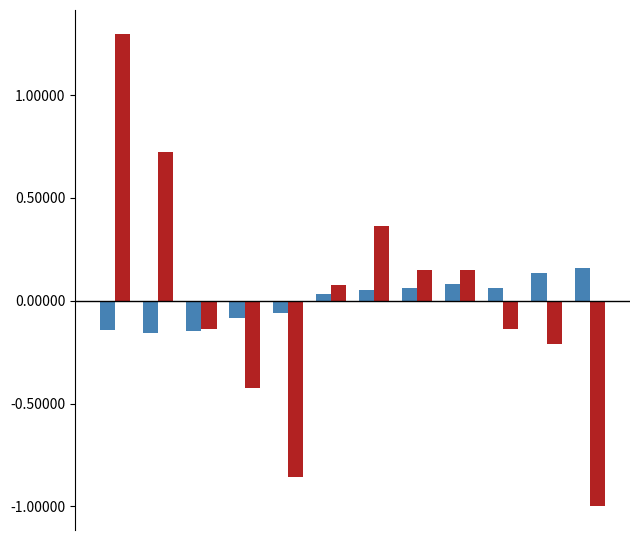

What is the greatest value displayed?

1.3